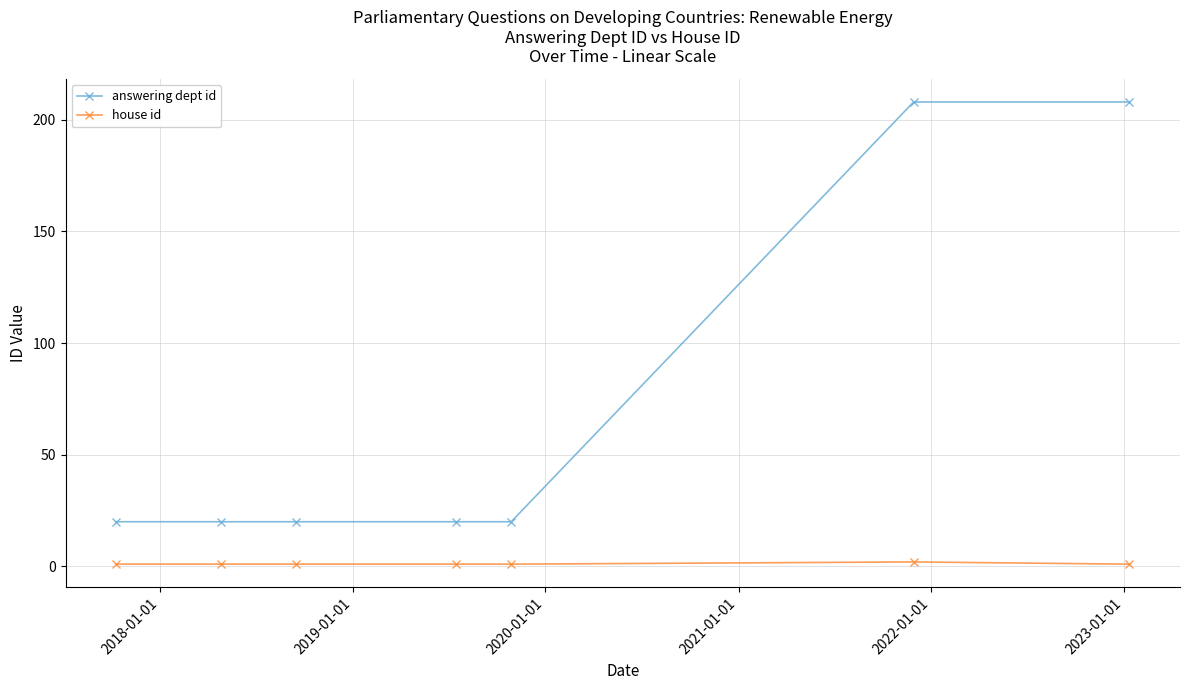

What is the maximum value for answering dept id?

208